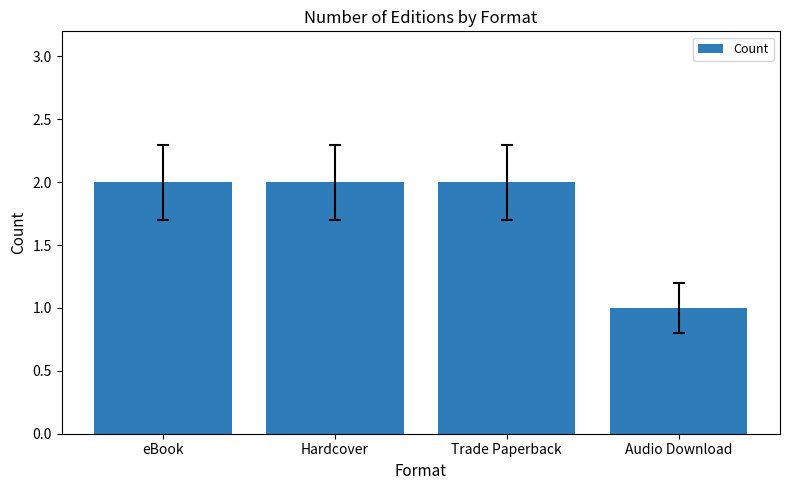

Where is the data nearest to the value 1?

Audio Download